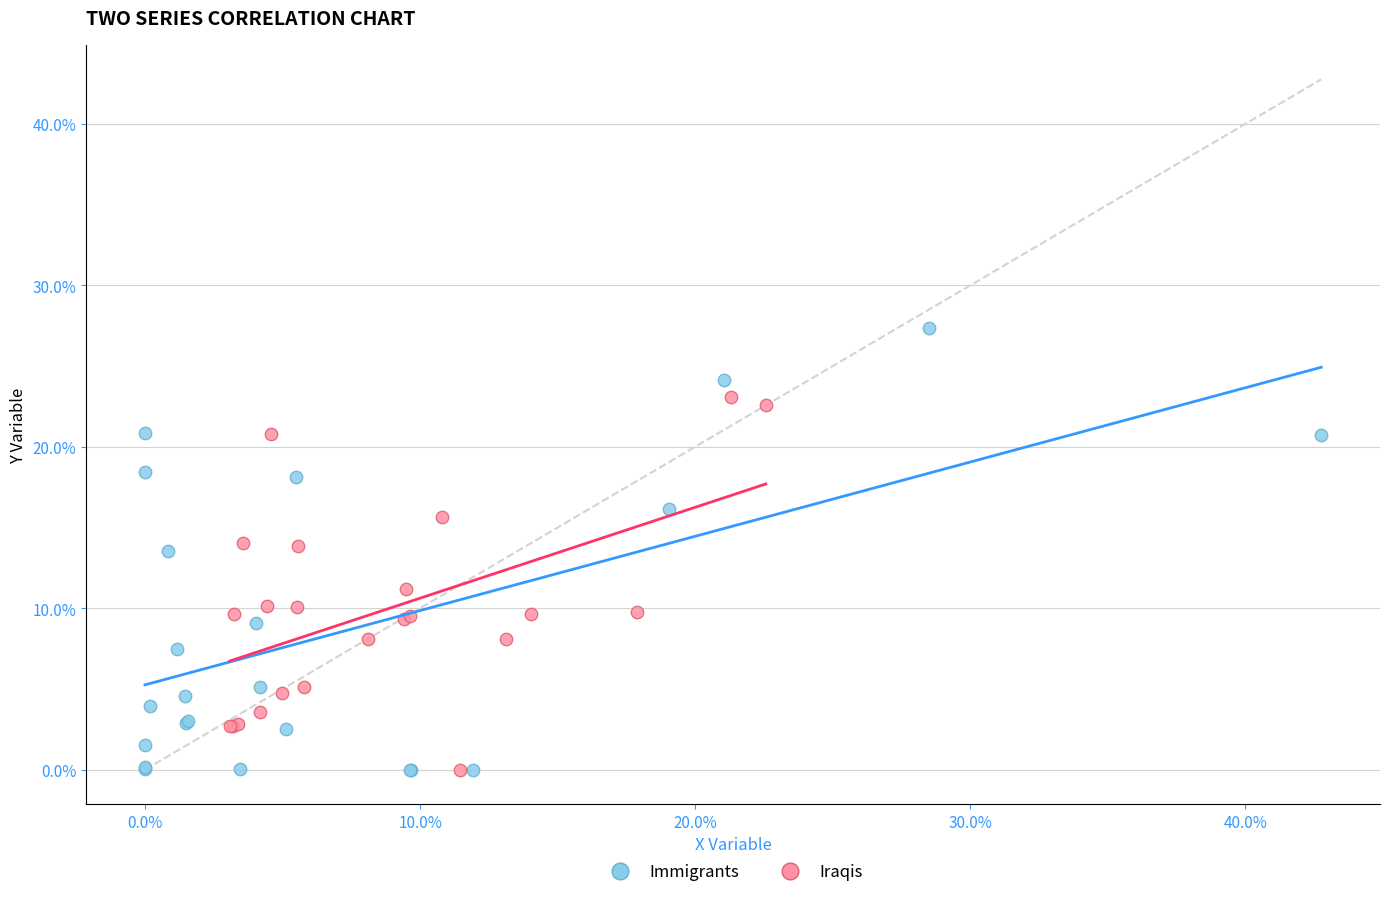

What are all the series names shown in the legend?

Immigrants, Iraqis